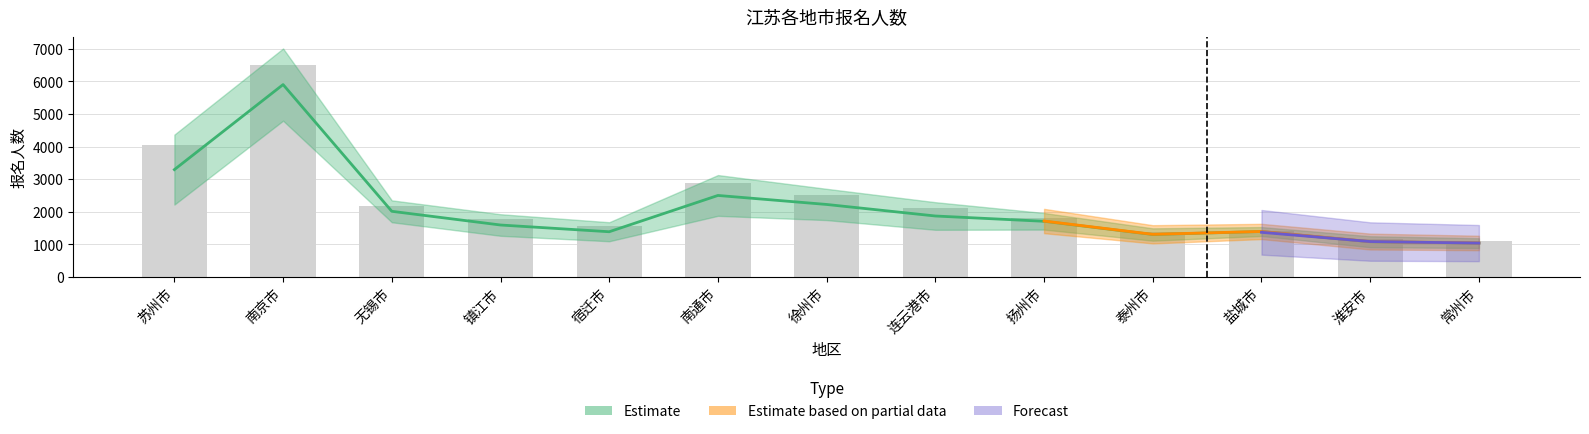

What is the highest value of the 报名人数 series?

6493.0